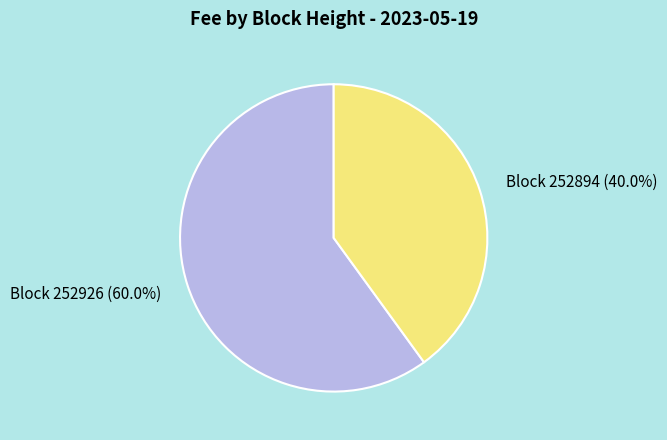

Combined, do Block 252926 and Block 252894 account for over 50%?

Yes